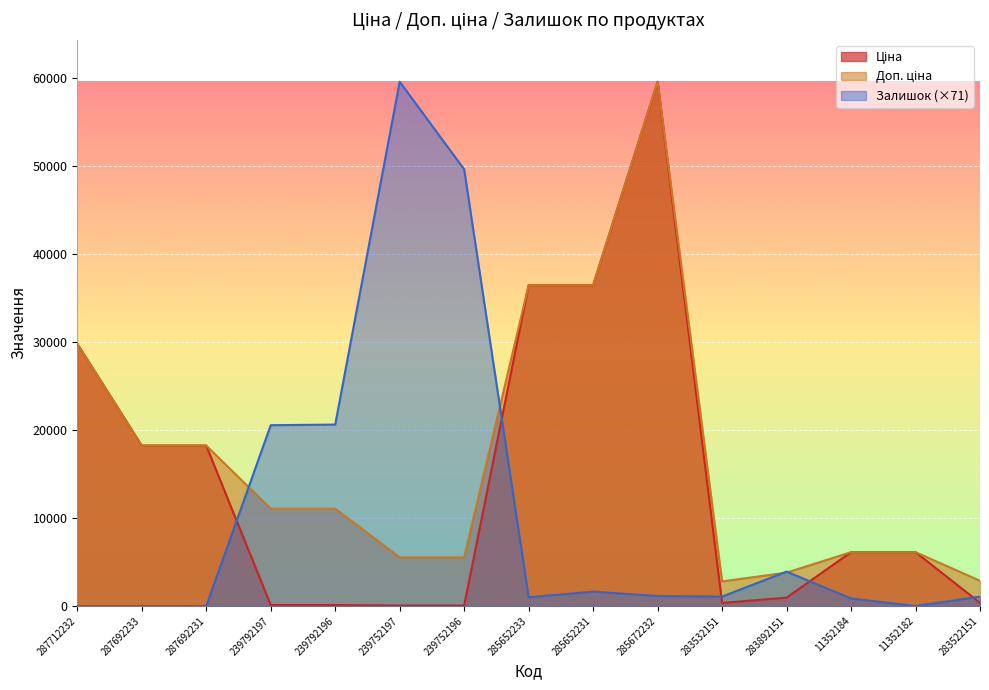

What is the label of the 1st point from the right?

283522151